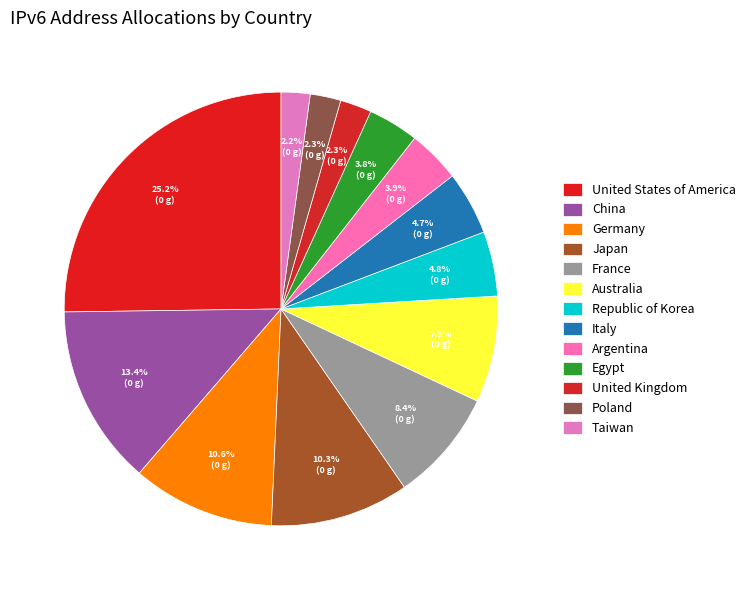

To the nearest percent, what is the average slice percentage?

8%